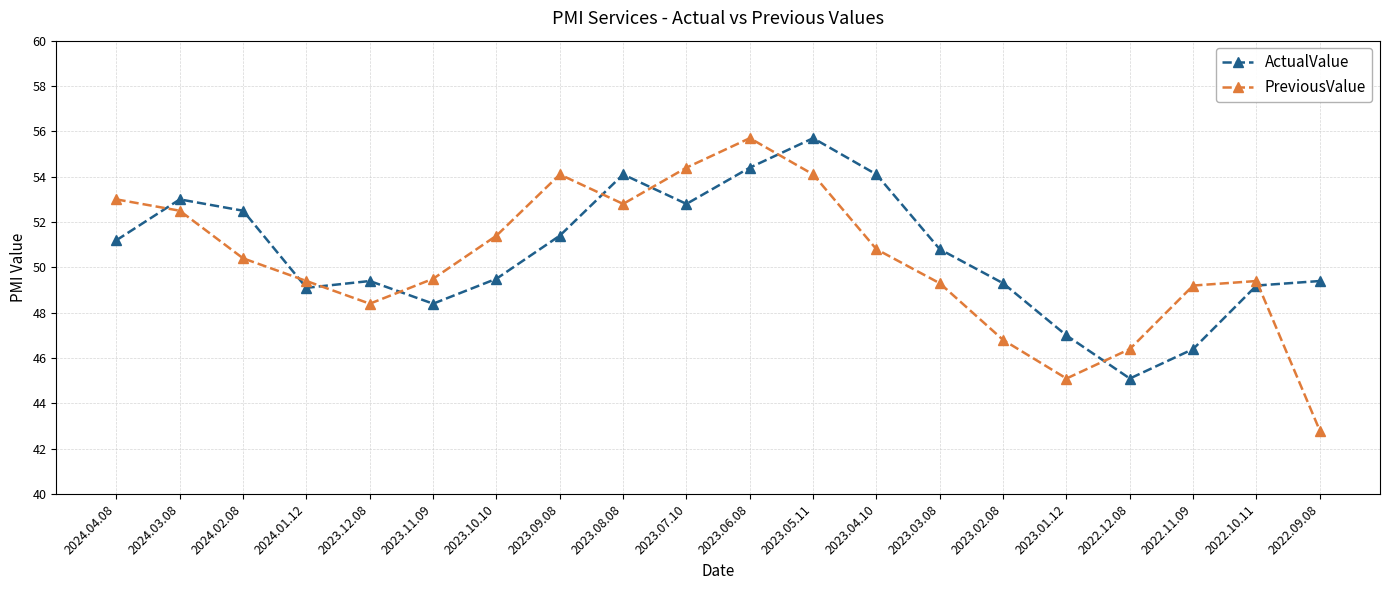

What is the lowest value of the ActualValue series?

45.1